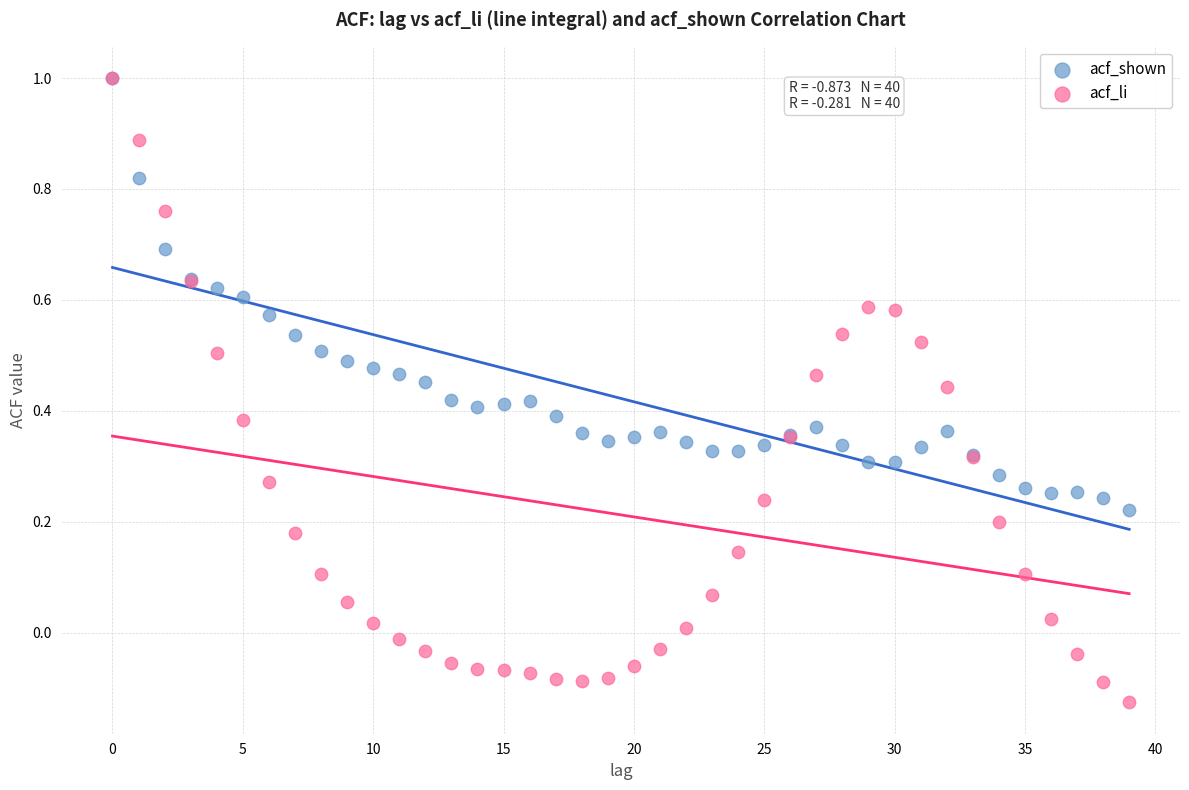

Which series reaches the minimum Y coordinate?

acf_li